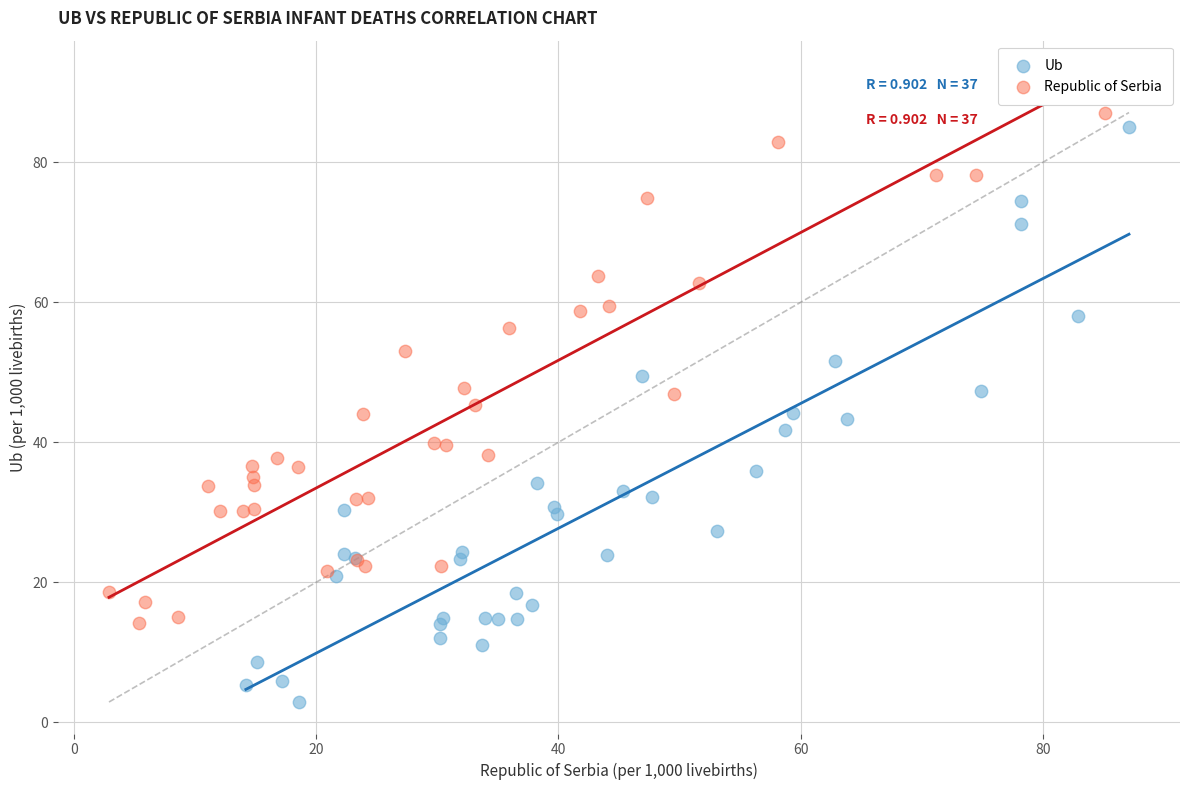

Which series reaches the minimum Y coordinate?

Ub